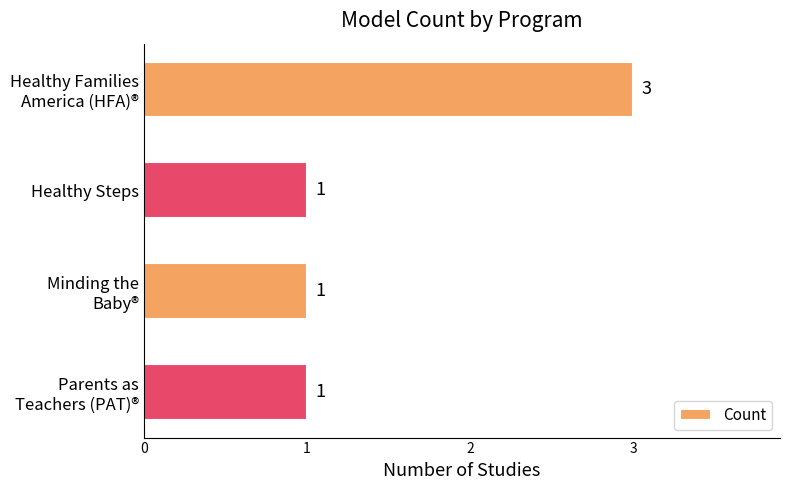

Reading top to bottom, list all the values displayed in this chart.

3	1	1	1